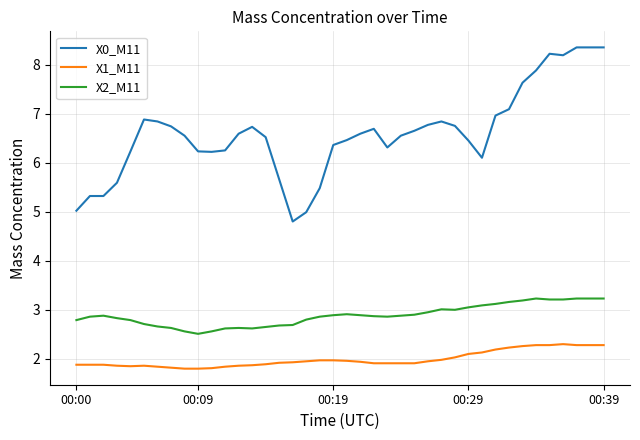

What is the highest value of the X2_M11 series?

3.2